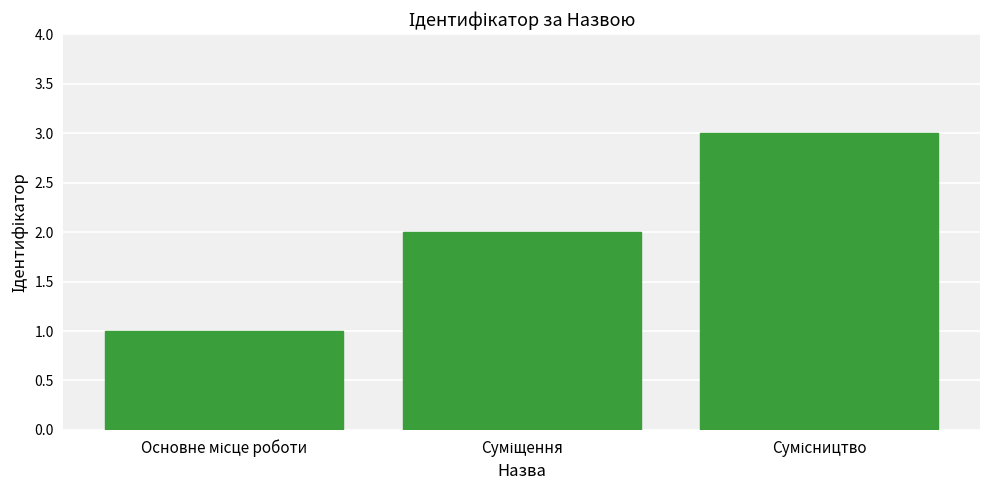

What is the greatest value displayed?

3